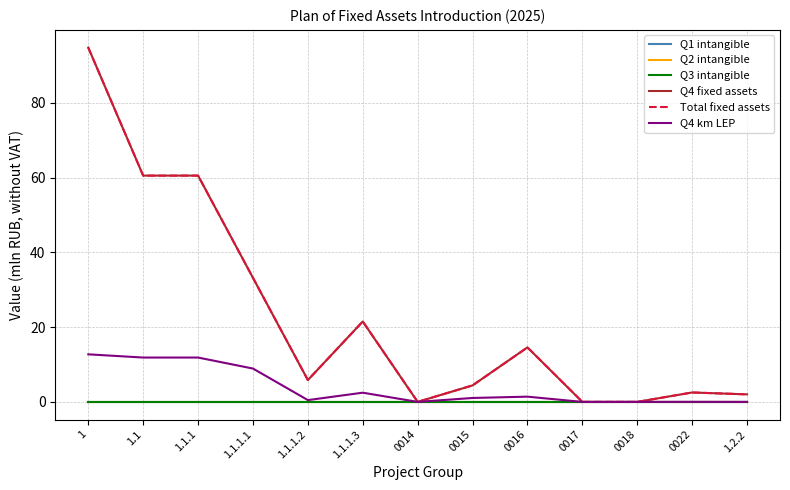

True or false: Q4 km LEP and Q1 intangible intersect in this chart.

False